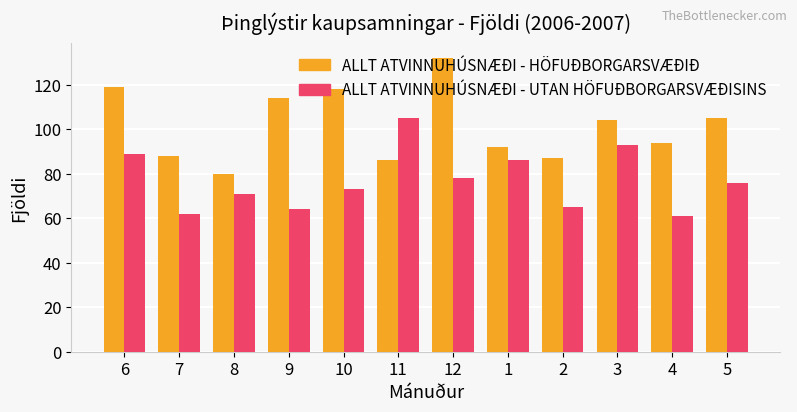

What is the maximum value for ALLT ATVINNUHÚSNÆÐI - UTAN HÖFUÐBORGARSVÆÐISINS?

105